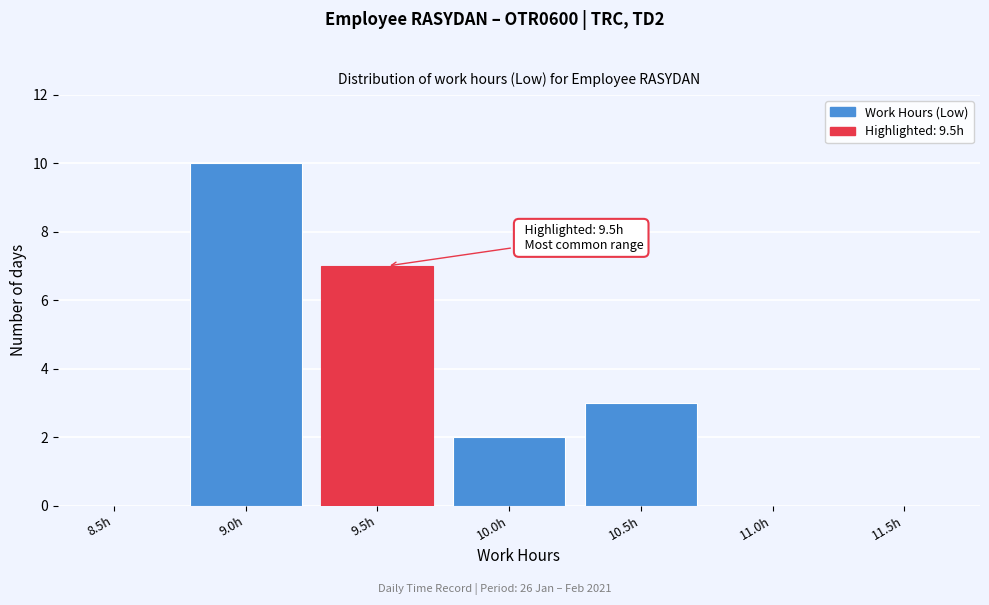

Reading left to right, transcribe all the data shown in this chart.

8.5h=0	9.0h=10	9.5h=7	10.0h=2	10.5h=3	11.0h=0	11.5h=0